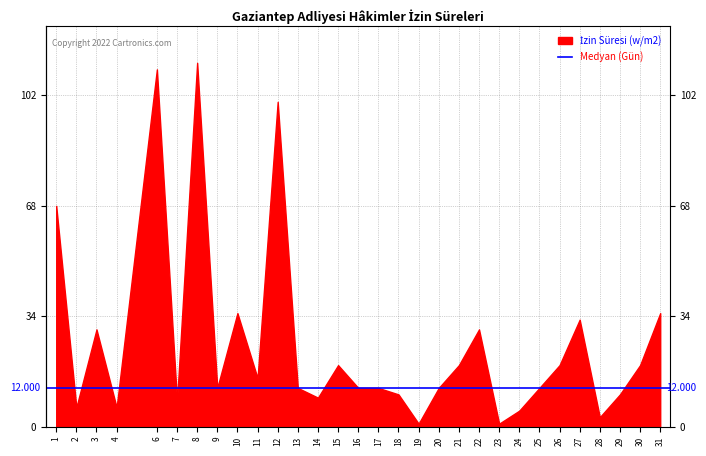

Which series ends up on top after the final intersection of İzin Süresi (Gün) and Sıra No?

İzin Süresi (Gün)